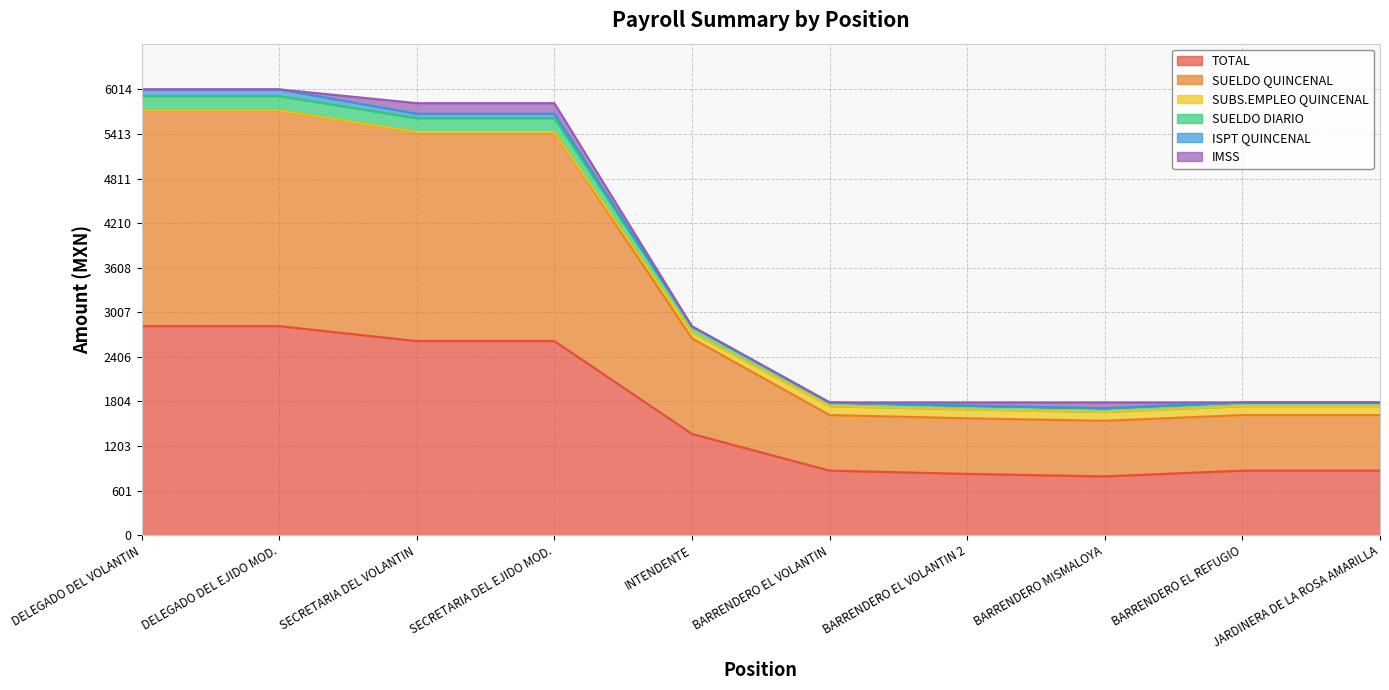

The value of TOTAL at SECRETARIA DEL EJIDO MOD. is 2618. True or false?

True